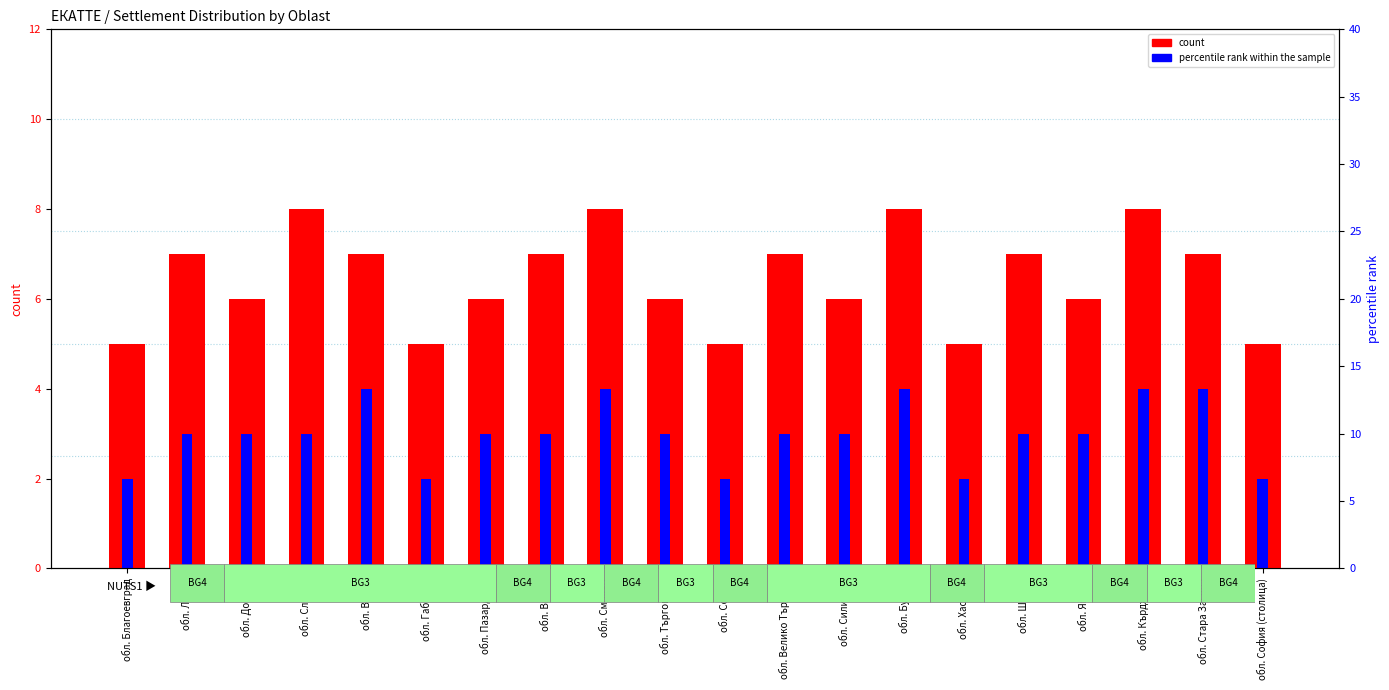

What position from the right is обл. Търговище?

11